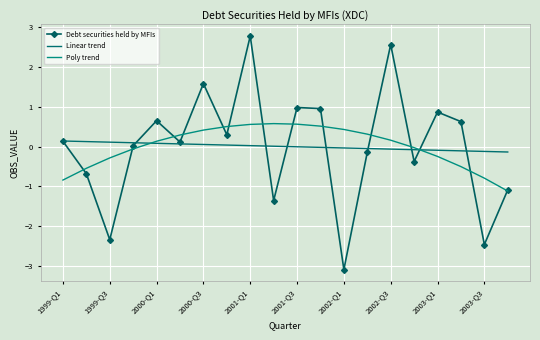

What is the greatest value displayed?

2.8